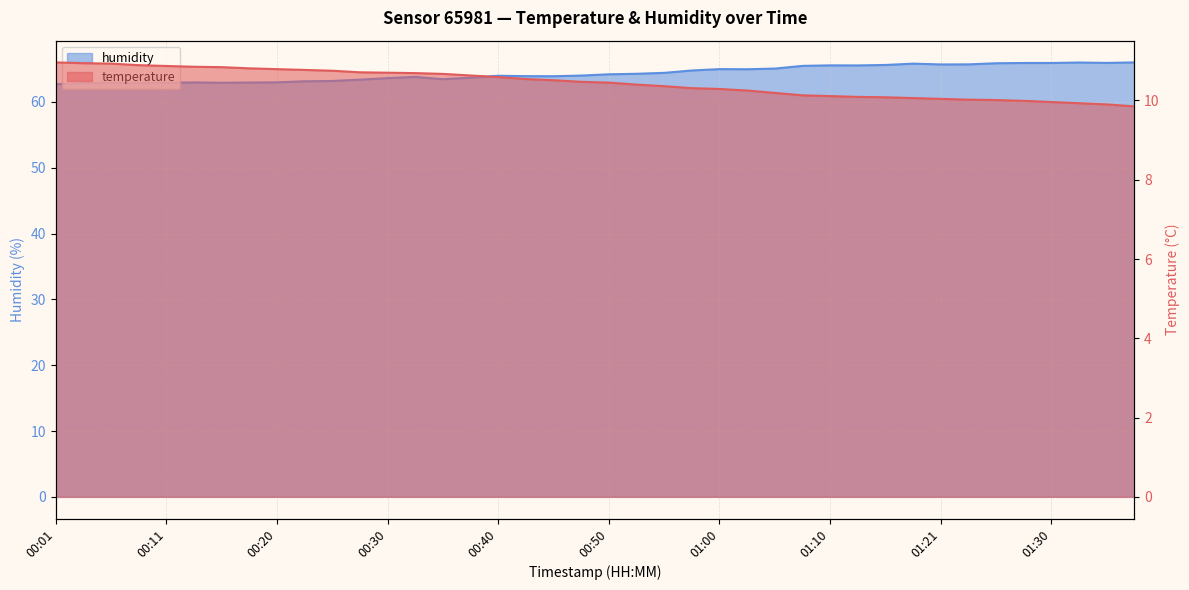

How many data points does each series have?

40